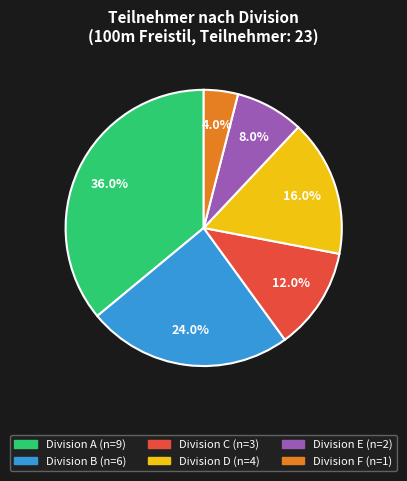

Is there any slice that represents more than half of the pie?

No